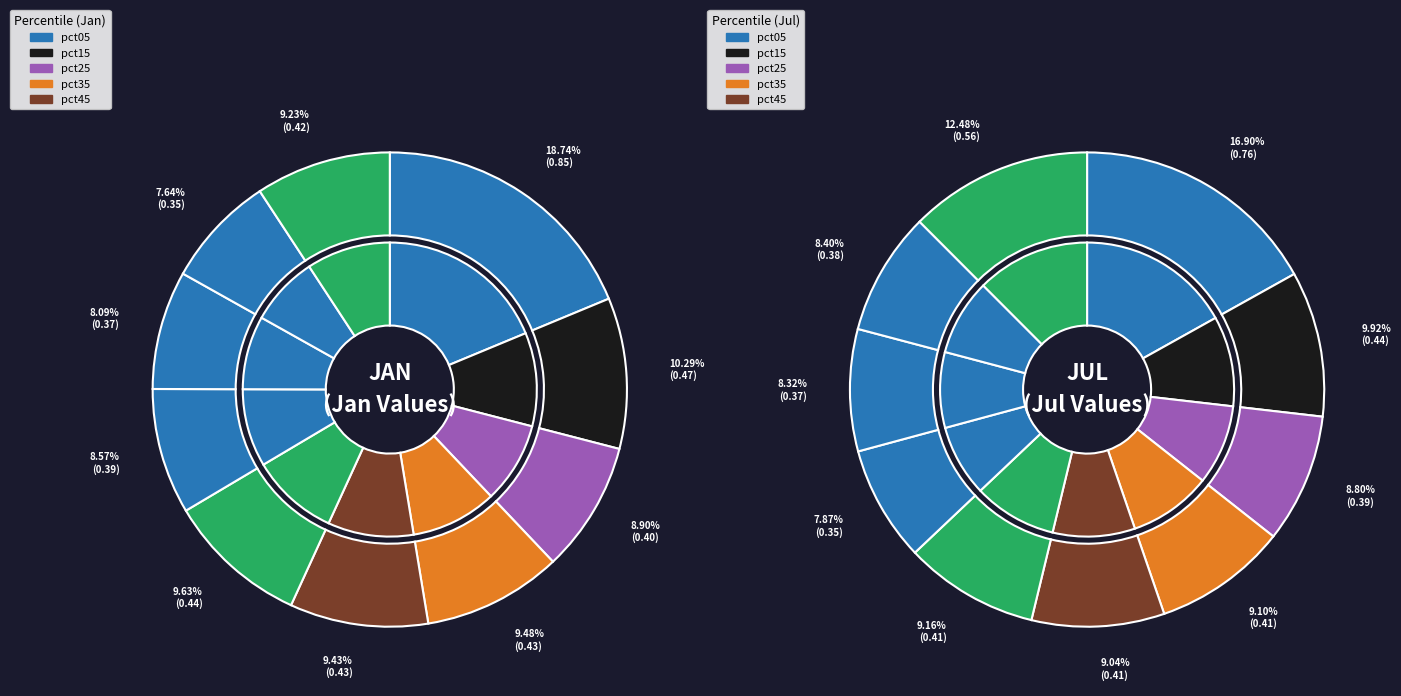

Is it true that 5 is 1% of the pie?

False